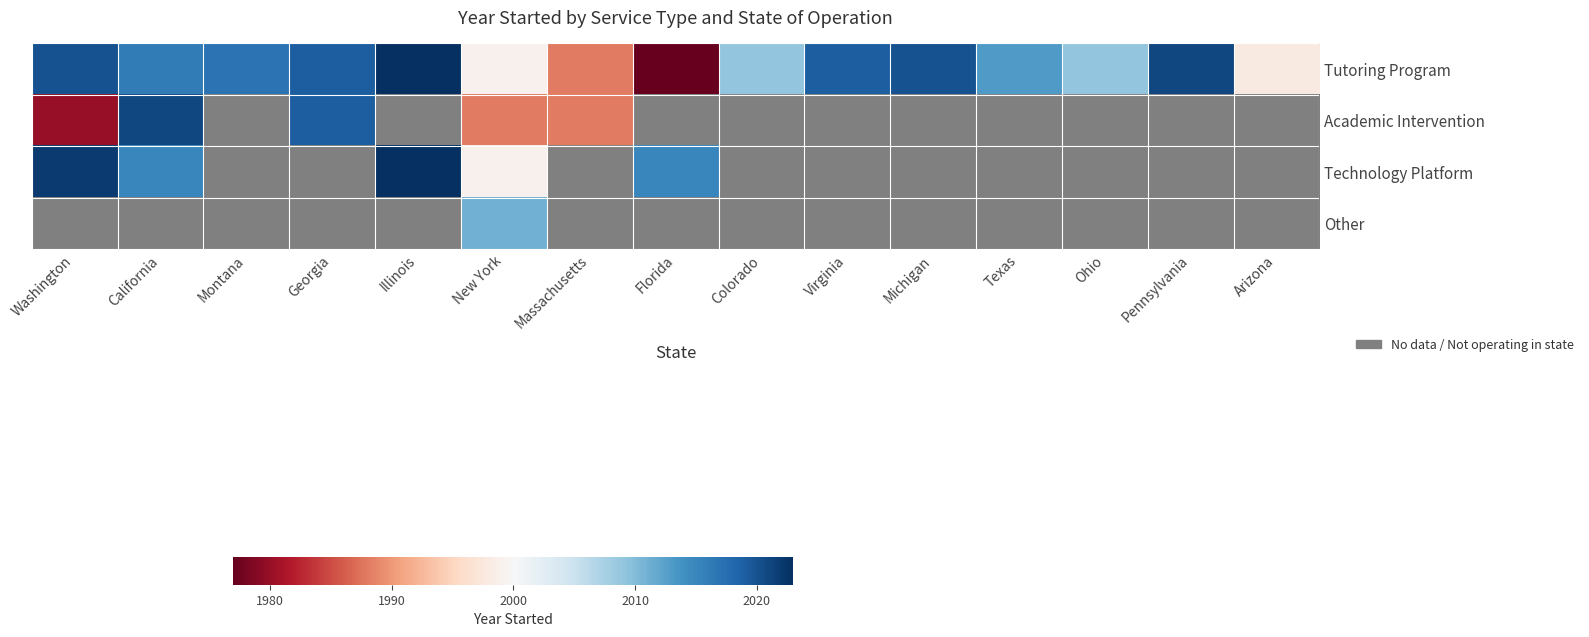

Between Michigan and Virginia, which is larger?

Michigan